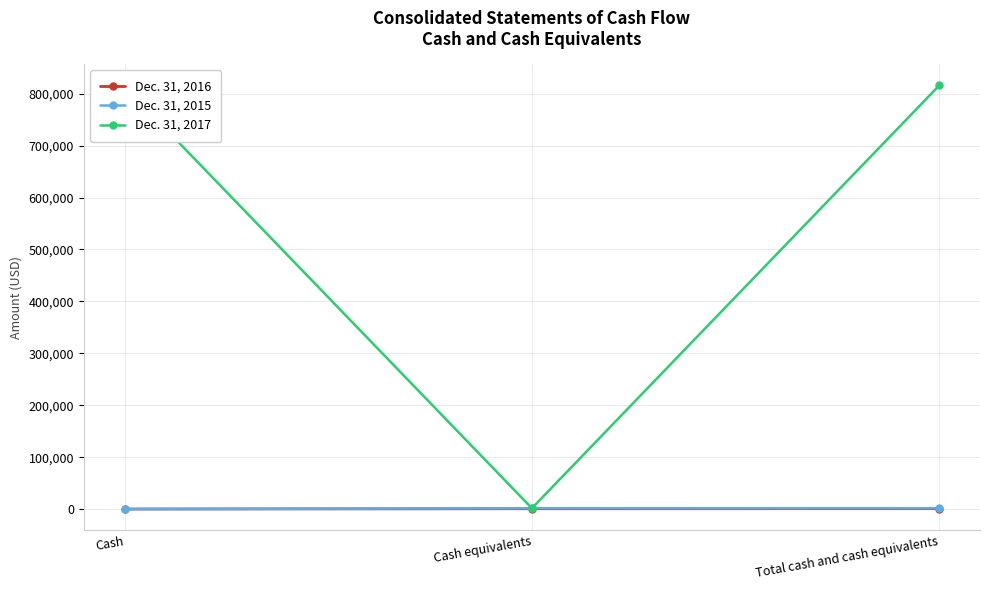

Rank the series by their maximum value, from lowest to highest.

Dec. 31, 2016, Dec. 31, 2015, Dec. 31, 2017